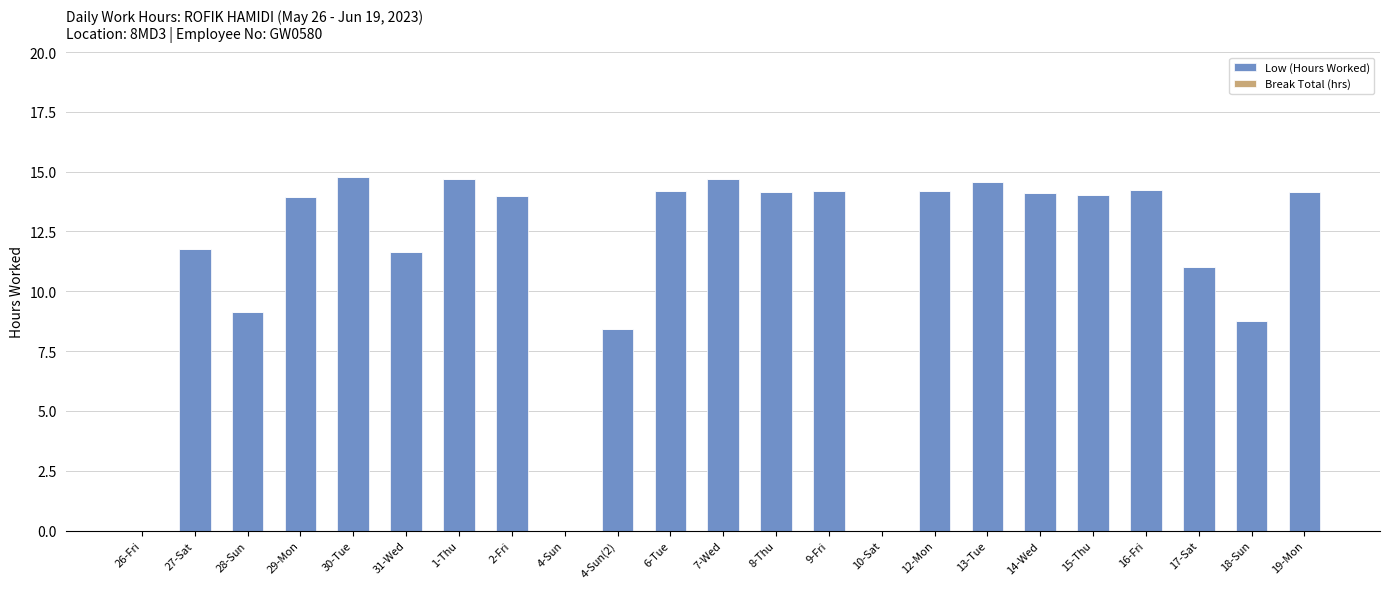

What is the change in value from 30-Tue to 19-Mon?

-0.6